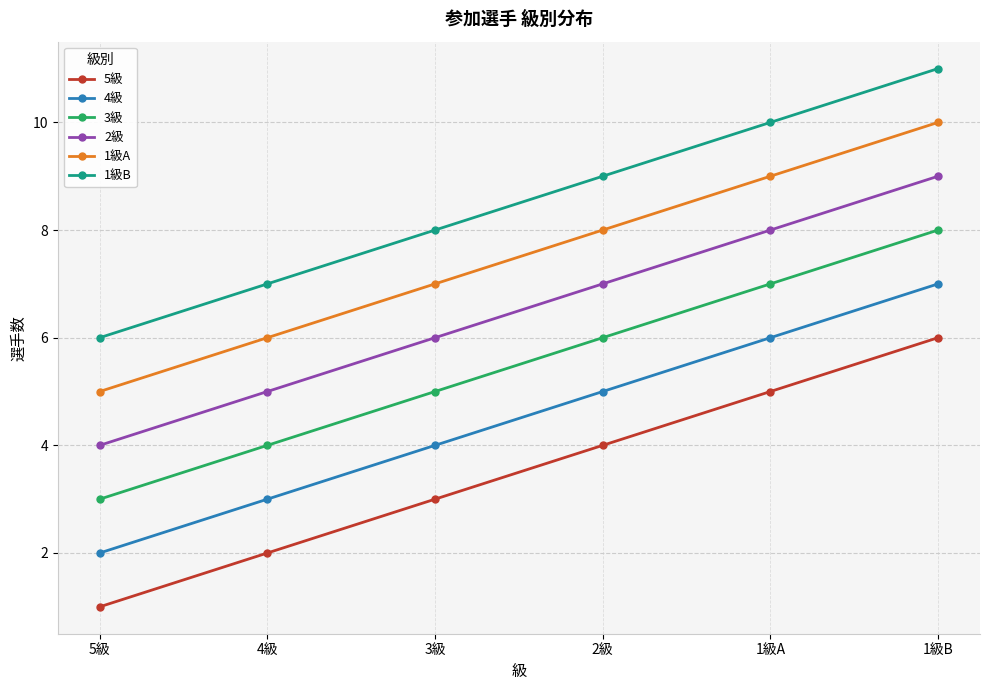

At which label is 3級 closest to 5?

3級